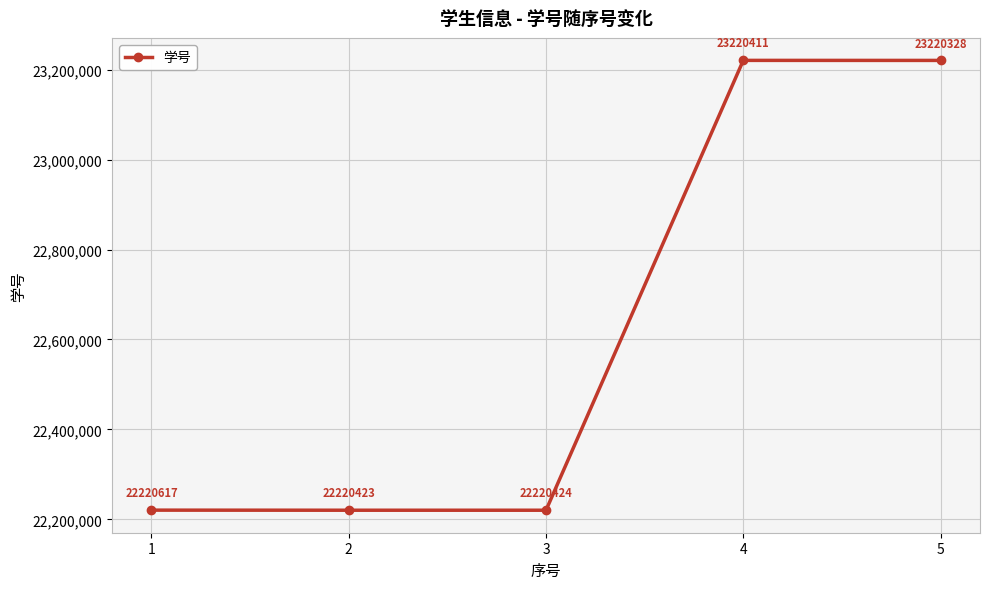

Rank the categories by value from lowest to highest.

2, 3, 1, 5, 4